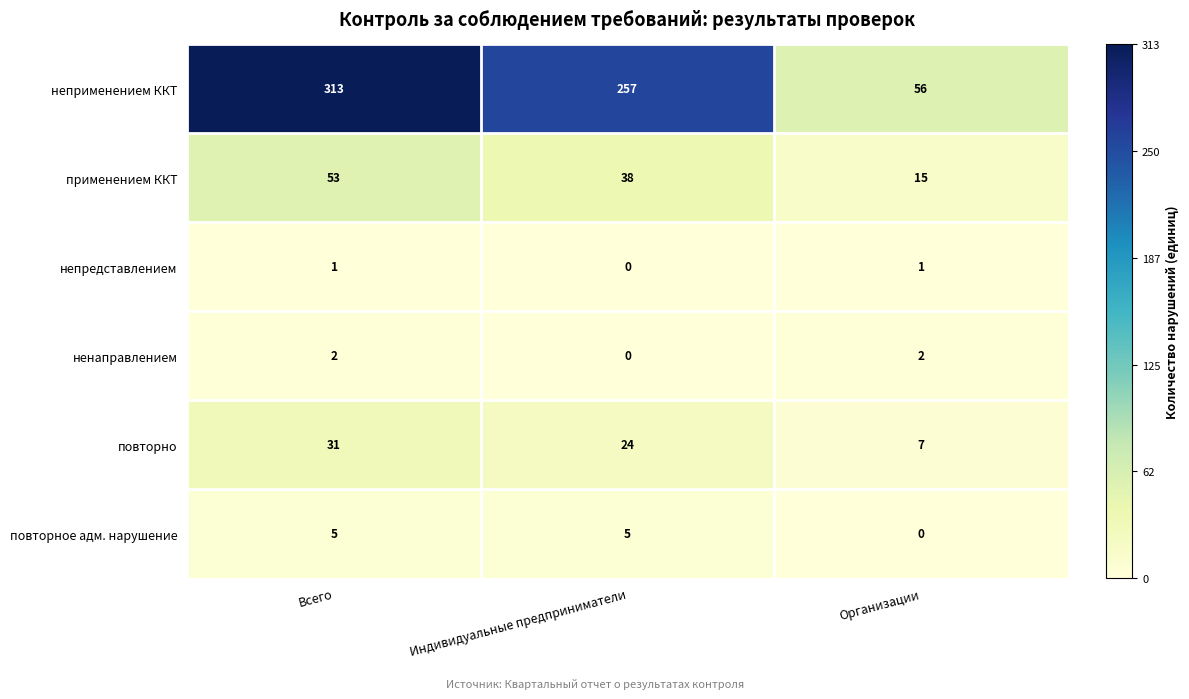

Which category has the highest value in the применением ККТ series?

Всего